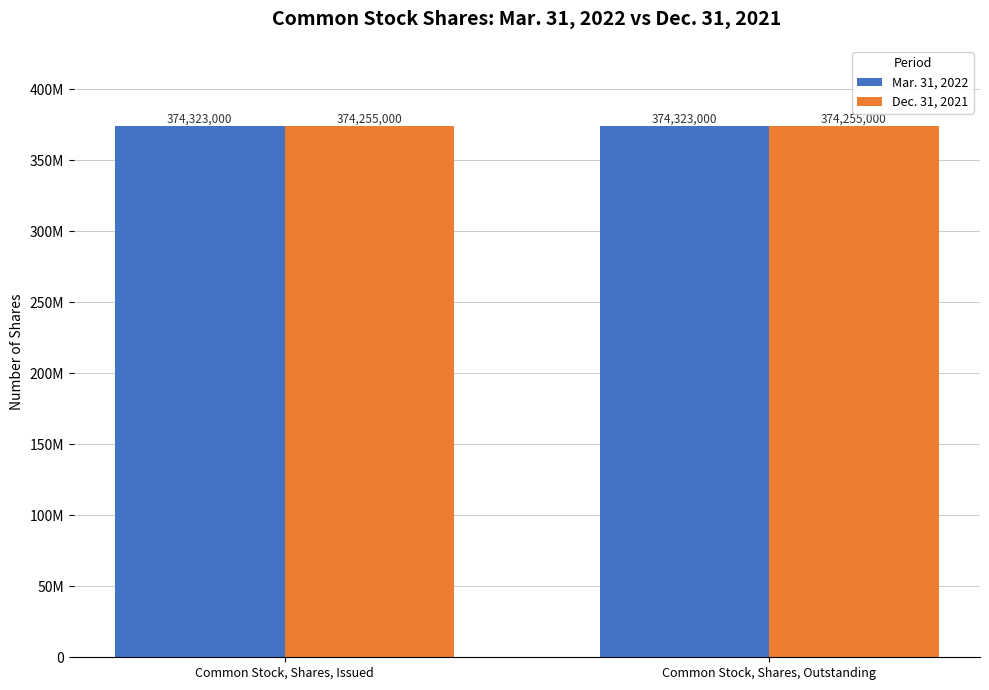

Does the chart contain stacked bars?

No